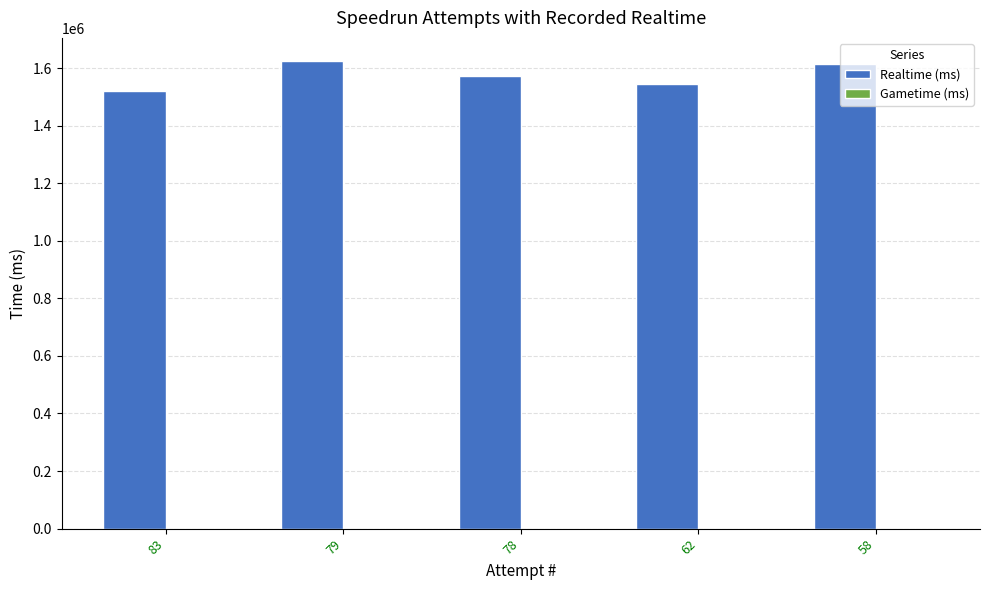

Is it true that the value at 78 is 2770751?

False